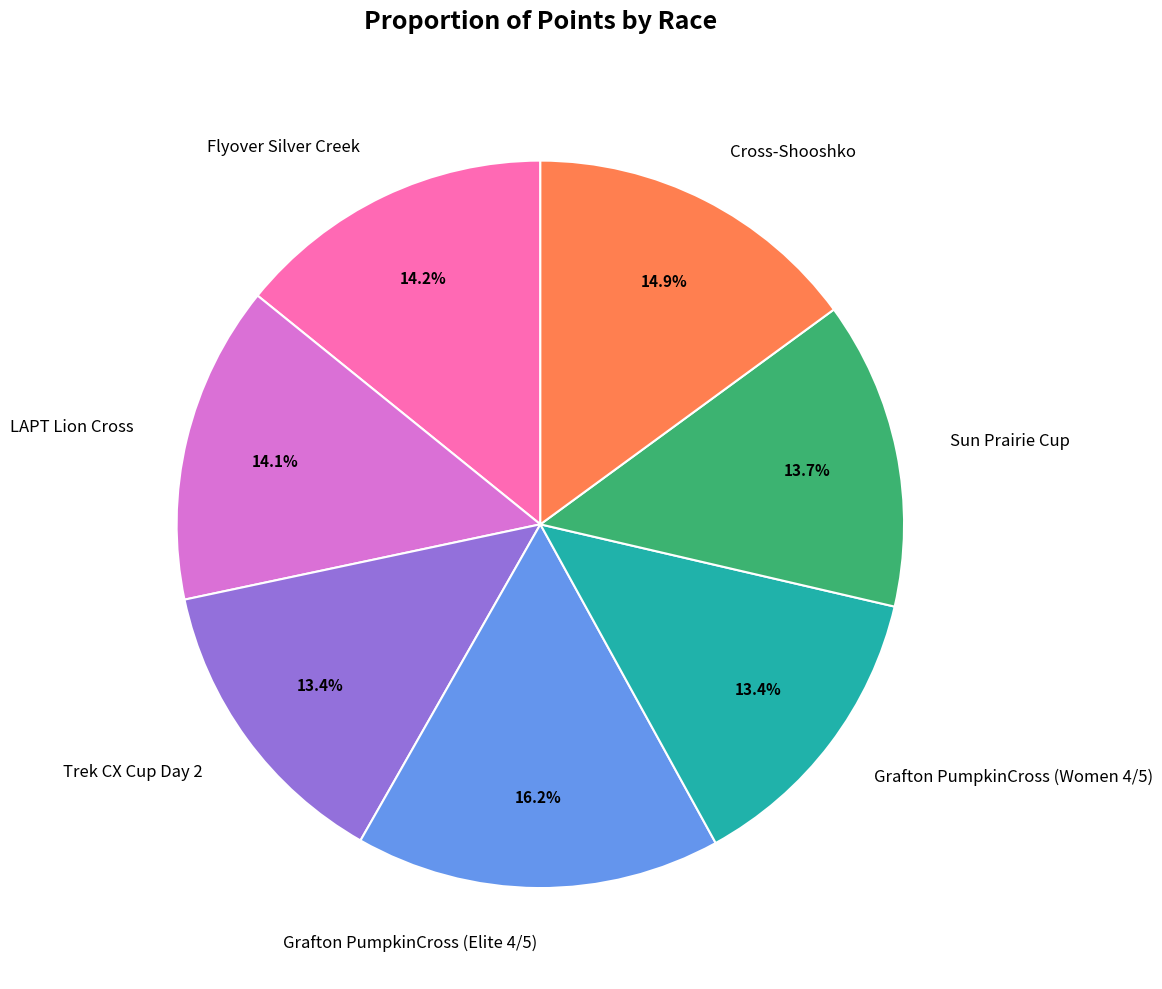

True or false: Grafton PumpkinCross (Elite 4/5) accounts for 2% of the total.

False